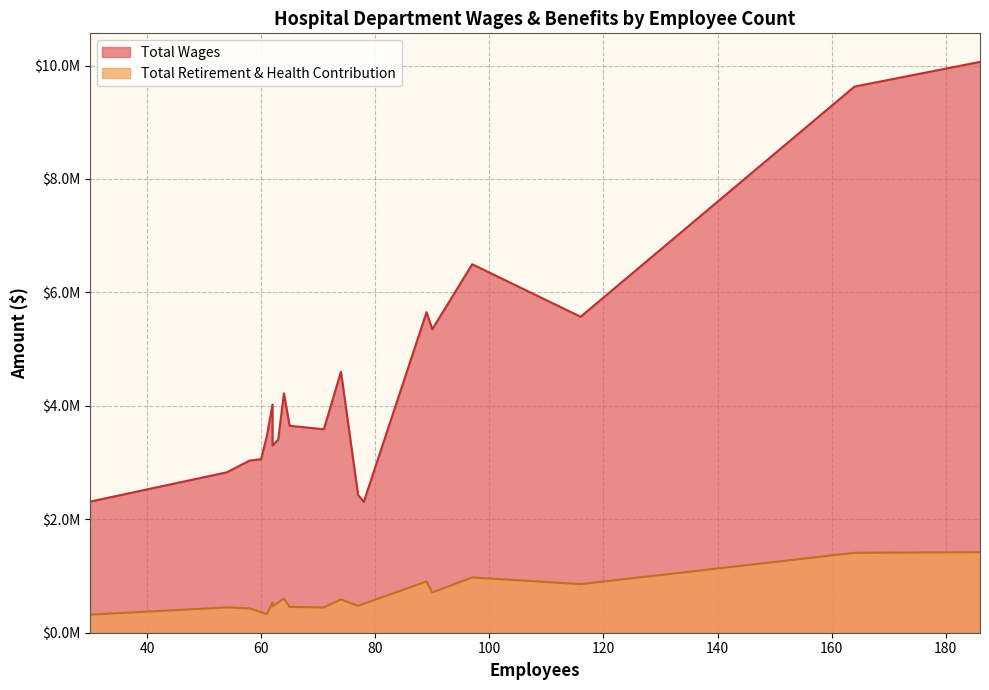

What are all the series names shown in the legend?

Total Wages, Total Retirement & Health Contribution